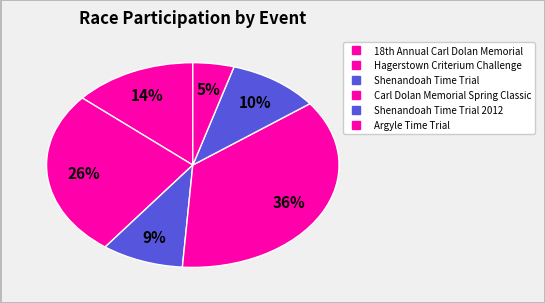

How many segments does this pie chart have?

6